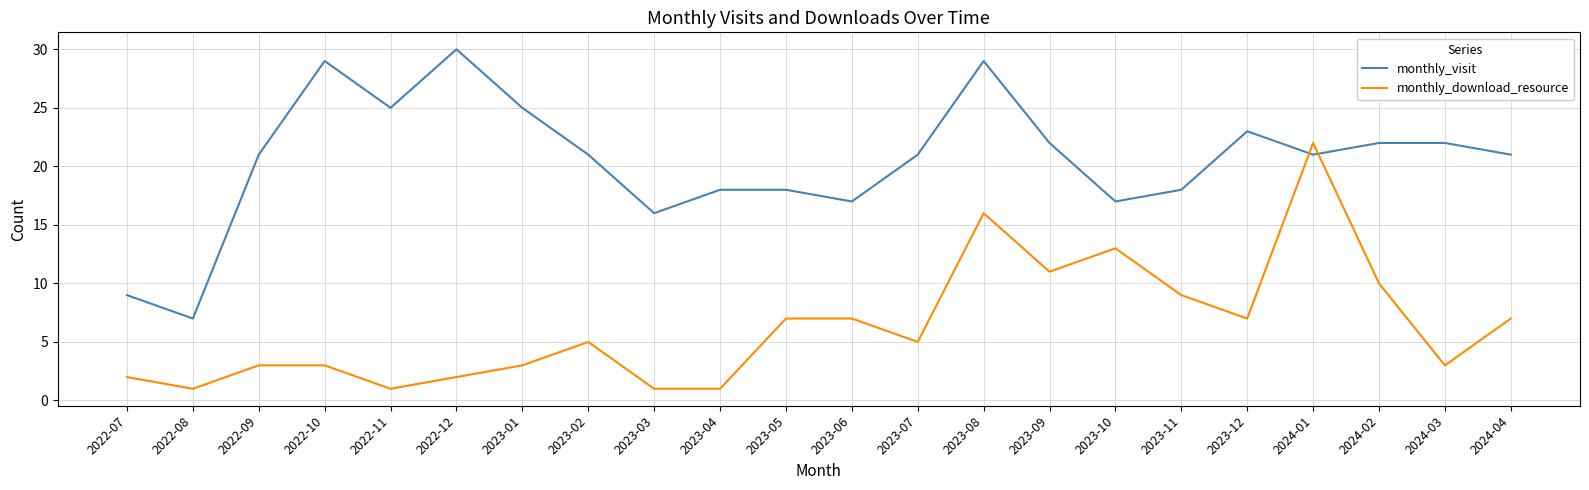

True or false: monthly_visit has a value of 16 at 2023-03.

True